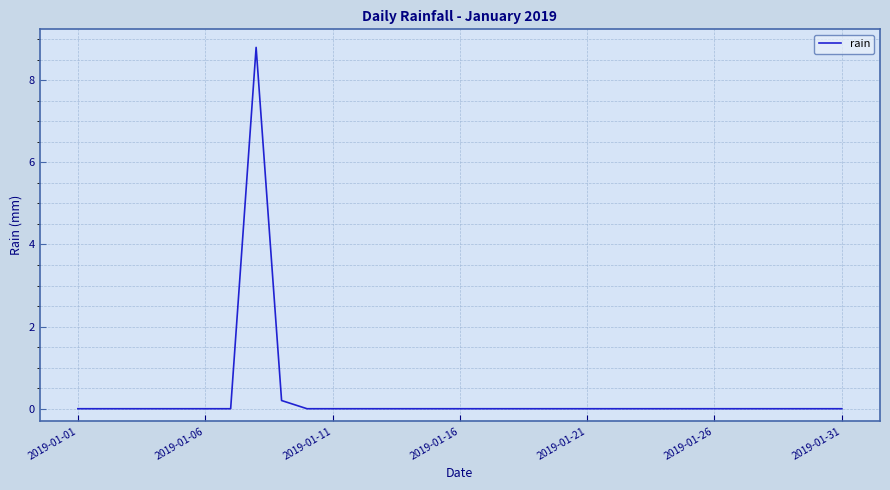

Reading left to right, transcribe all the data shown in this chart.

0.0	0.0	0.0	0.0	0.0	0.0	0.0	8.8	0.2	0.0	0.0	0.0	0.0	0.0	0.0	0.0	0.0	0.0	0.0	0.0	0.0	0.0	0.0	0.0	0.0	0.0	0.0	0.0	0.0	0.0	0.0